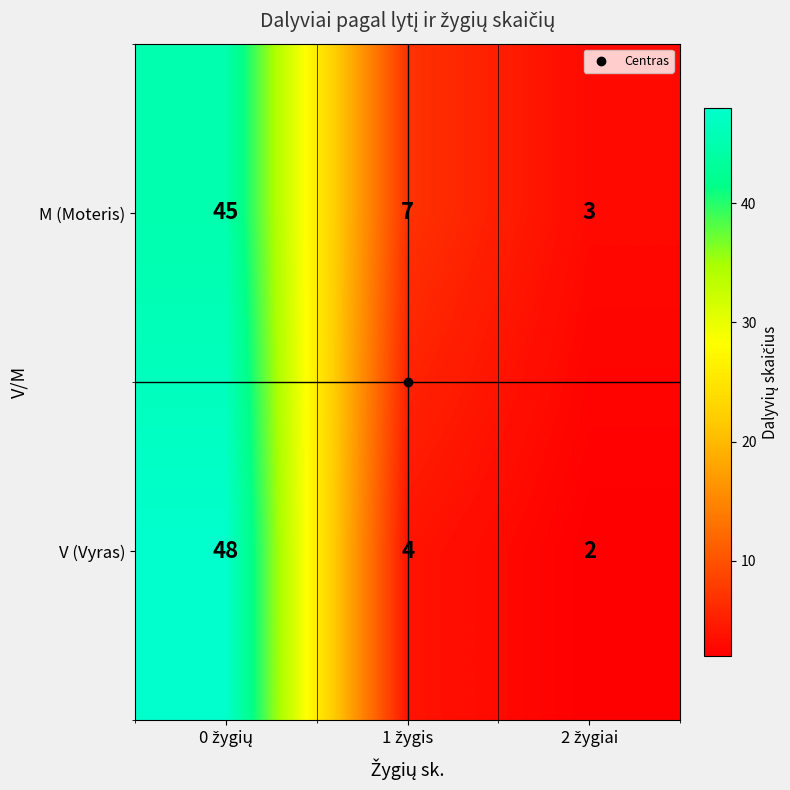

List the series in order of their overall mean, highest first.

M (Moteris), V (Vyras)